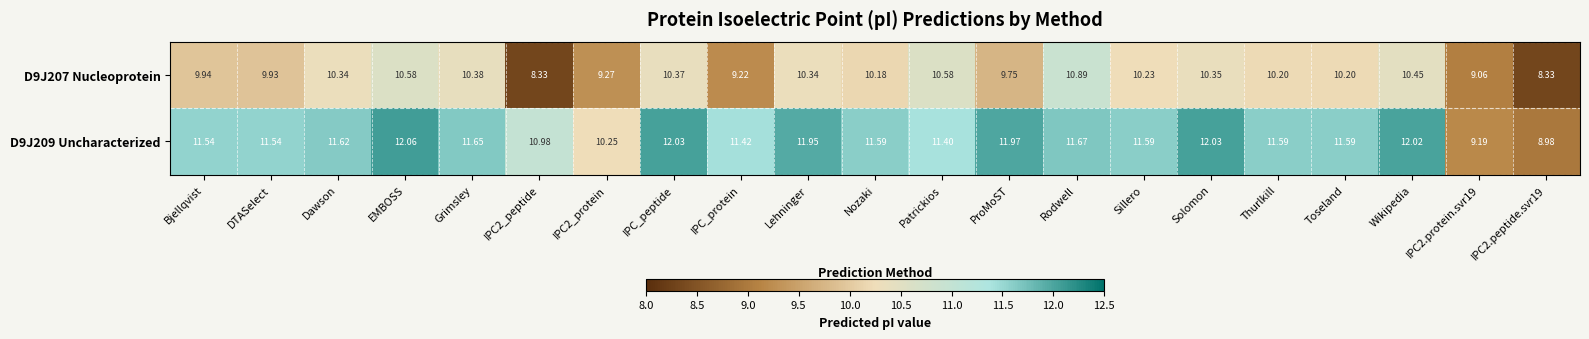

At which category does the chart reach its peak across all series?

EMBOSS